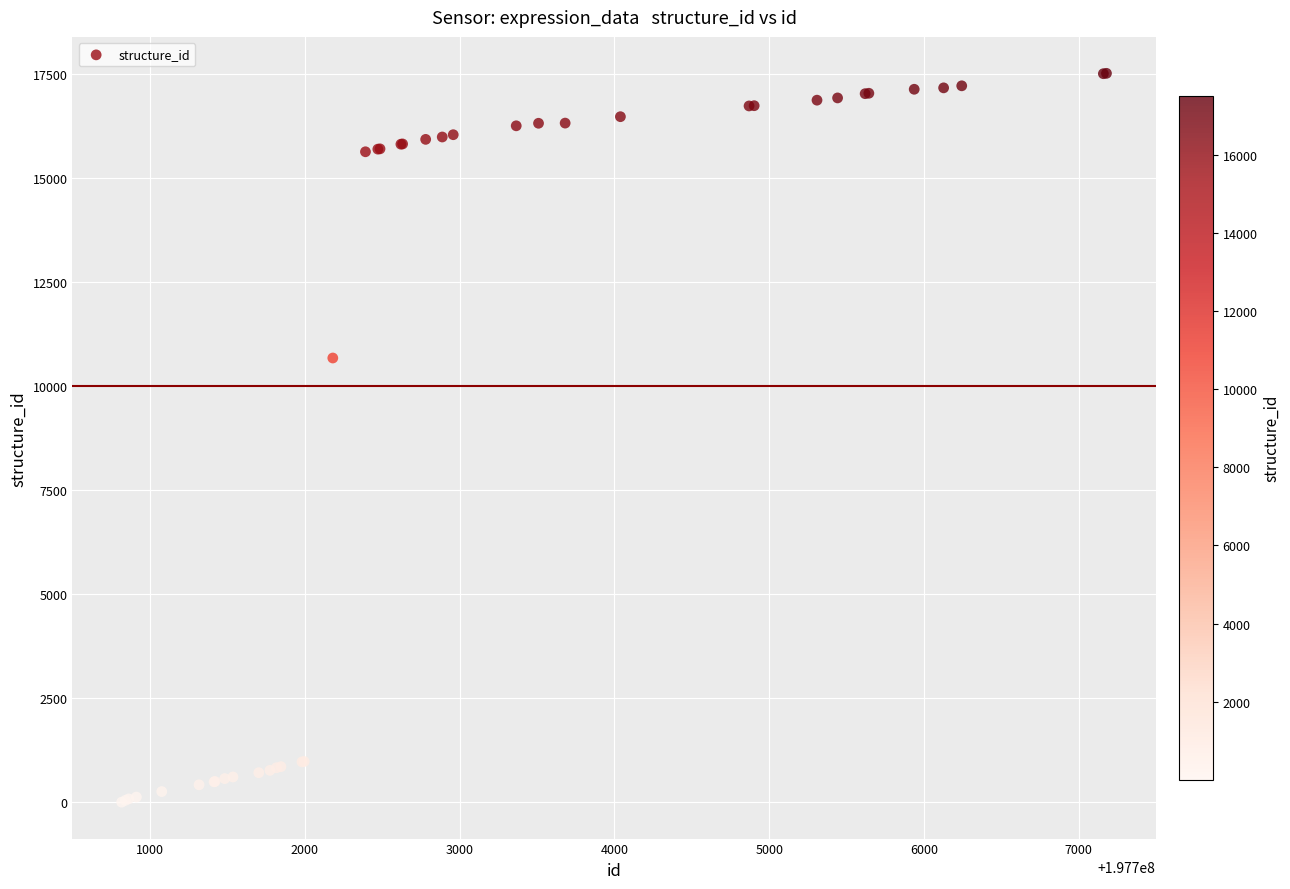

What Y value in the scatter plot is closest to 8758?

10674